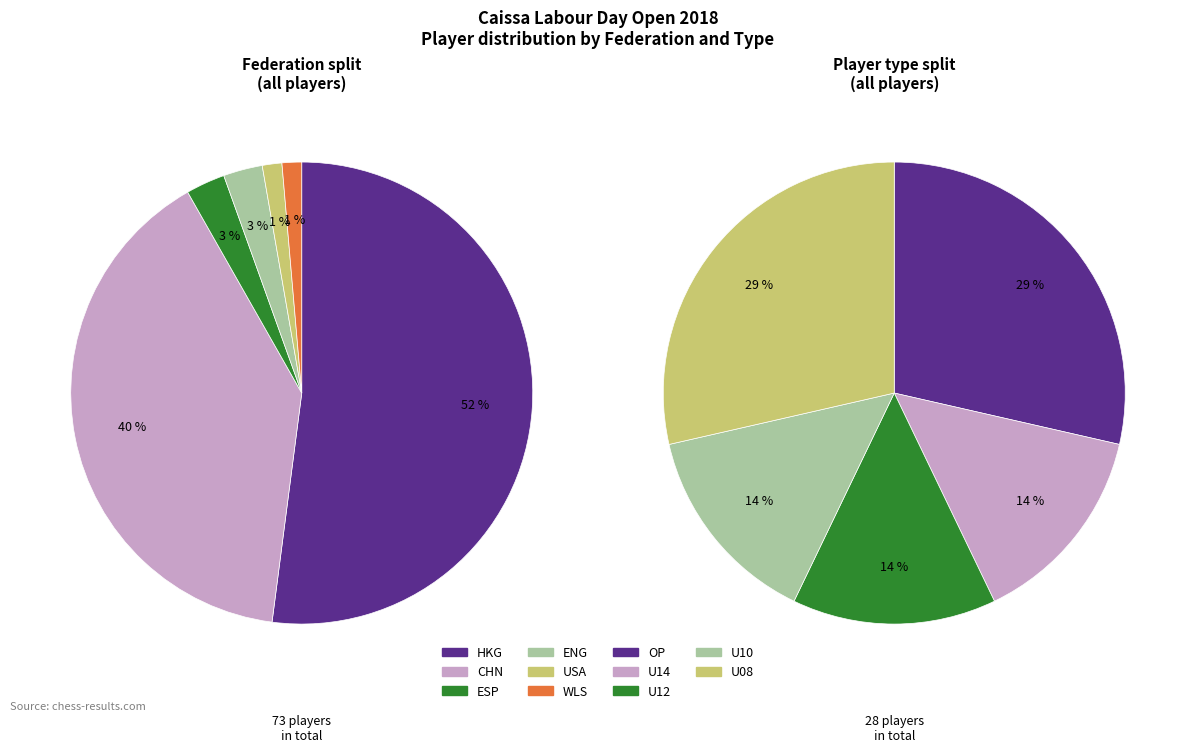

To the nearest percent, what percentage of the pie is USA?

1%